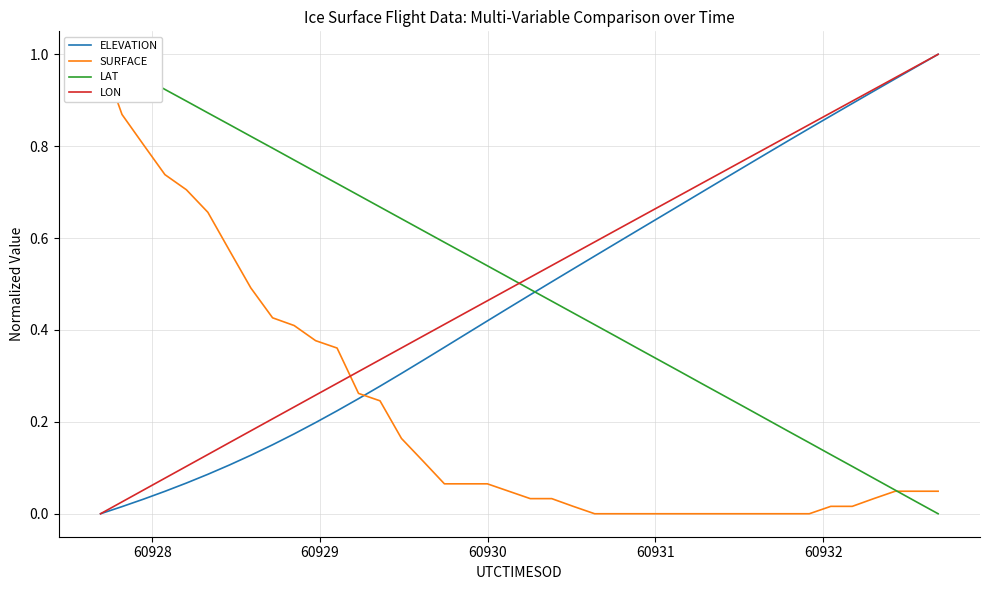

How many data points in SURFACE are above 0?

29